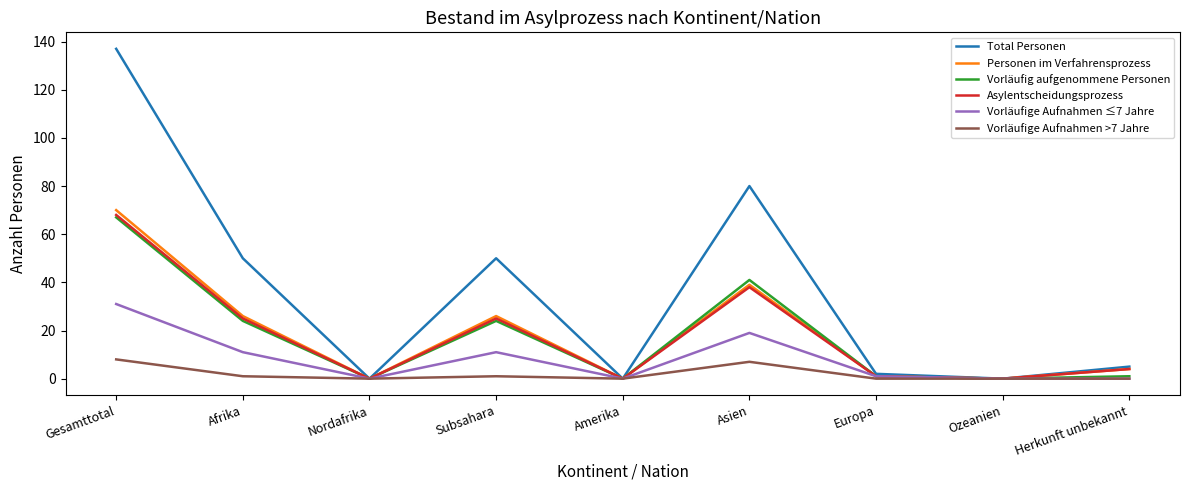

In Vorläufige Aufnahmen >7 Jahre, how many points are higher than both neighbors (excluding endpoints)?

2